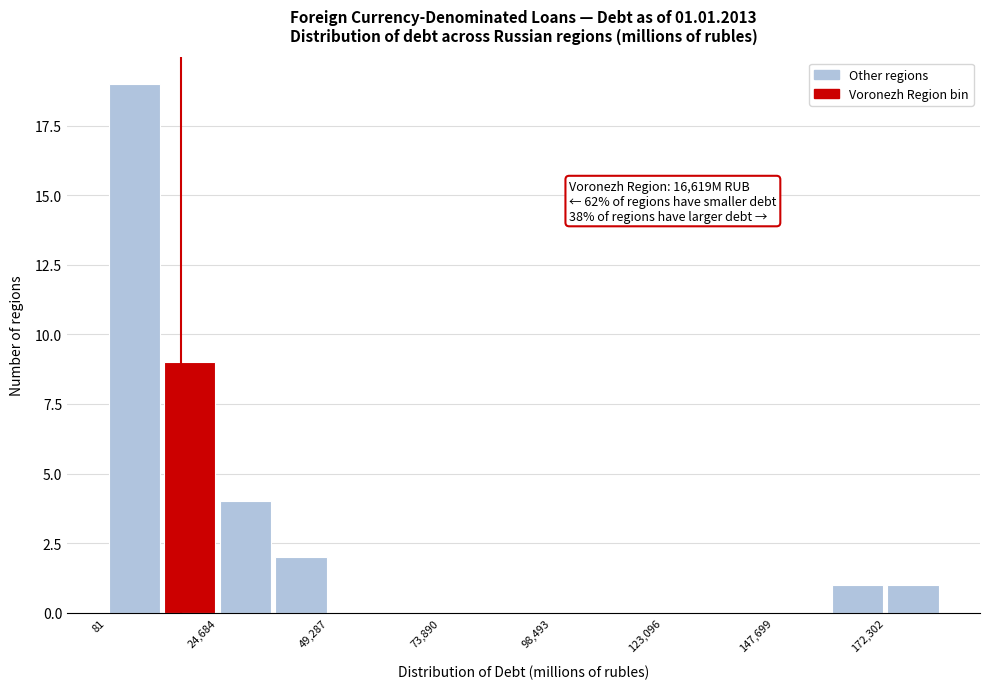

Read against the x-axis, roughly where is the centre of the tallest bar?

5000